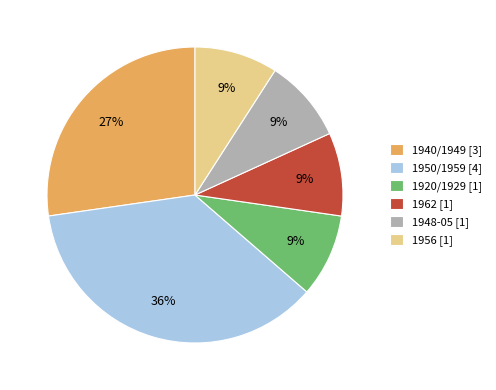

Is there a majority slice in this chart?

No